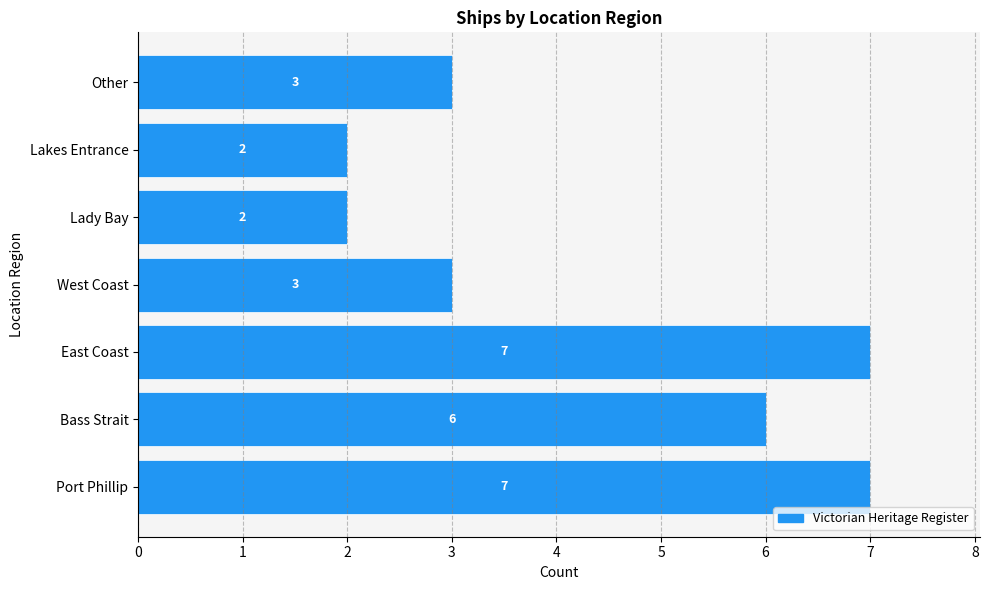

Is it true that the value at East Coast is 10?

False